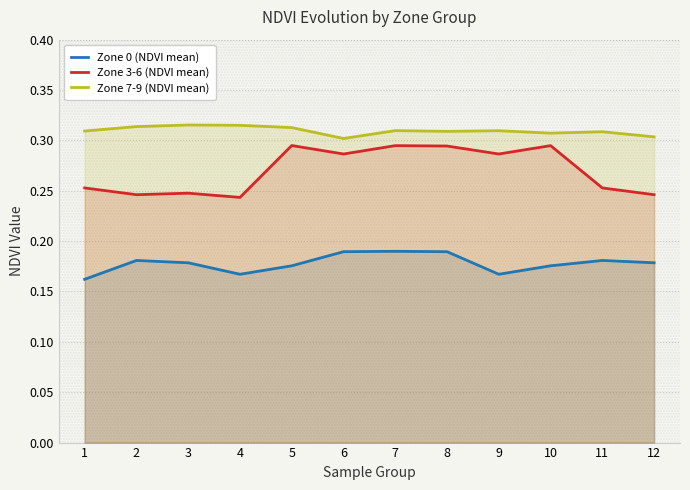

What are all the series names shown in the legend?

Zone 0 (NDVI mean), Zone 3-6 (NDVI mean), Zone 7-9 (NDVI mean)